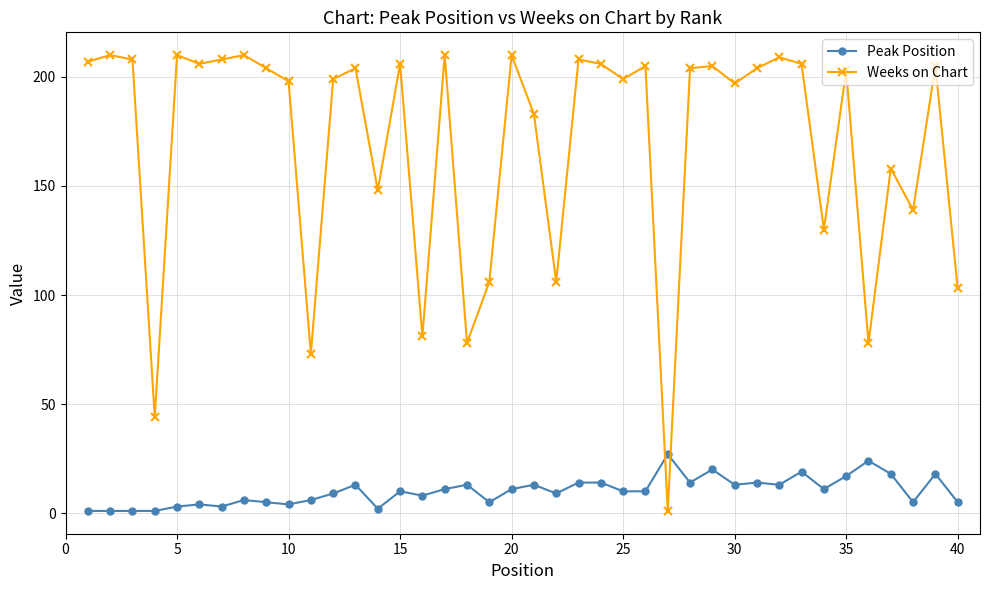

At how many categories does at least one series exceed 151?

28